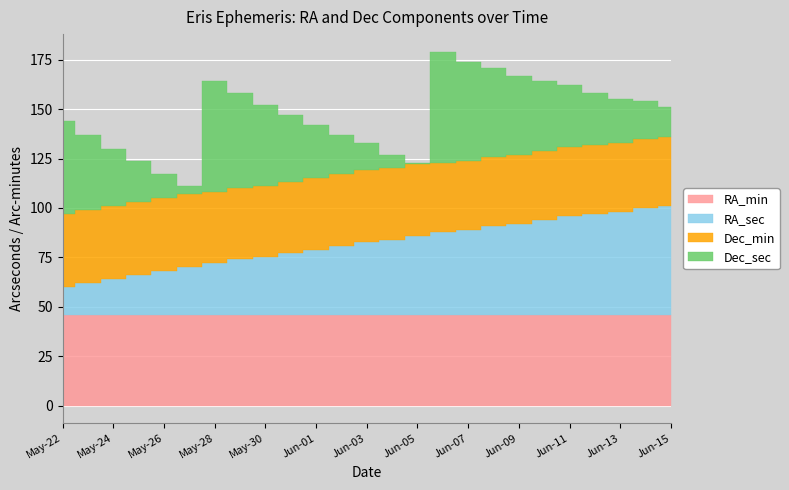

Reading left to right, transcribe all the data shown in this chart.

RA_min: May-22=46	May-23=46	May-24=46	May-25=46	May-26=46	May-27=46	May-28=46	May-29=46	May-30=46	May-31=46	Jun-01=46	Jun-02=46	Jun-03=46	Jun-04=46	Jun-05=46	Jun-06=46	Jun-07=46	Jun-08=46	Jun-09=46	Jun-10=46	Jun-11=46	Jun-12=46	Jun-13=46	Jun-14=46	Jun-15=46
RA_sec: May-22=14	May-23=16	May-24=18	May-25=20	May-26=22	May-27=24	May-28=26	May-29=28	May-30=29	May-31=31	Jun-01=33	Jun-02=35	Jun-03=37	Jun-04=38	Jun-05=40	Jun-06=42	Jun-07=43	Jun-08=45	Jun-09=46	Jun-10=48	Jun-11=50	Jun-12=51	Jun-13=52	Jun-14=54	Jun-15=55
Dec_min: May-22=37	May-23=37	May-24=37	May-25=37	May-26=37	May-27=37	May-28=36	May-29=36	May-30=36	May-31=36	Jun-01=36	Jun-02=36	Jun-03=36	Jun-04=36	Jun-05=36	Jun-06=35	Jun-07=35	Jun-08=35	Jun-09=35	Jun-10=35	Jun-11=35	Jun-12=35	Jun-13=35	Jun-14=35	Jun-15=35
Dec_sec: May-22=47	May-23=38	May-24=29	May-25=21	May-26=12	May-27=4	May-28=56	May-29=48	May-30=41	May-31=34	Jun-01=27	Jun-02=20	Jun-03=14	Jun-04=7	Jun-05=1	Jun-06=56	Jun-07=50	Jun-08=45	Jun-09=40	Jun-10=35	Jun-11=31	Jun-12=26	Jun-13=22	Jun-14=19	Jun-15=15